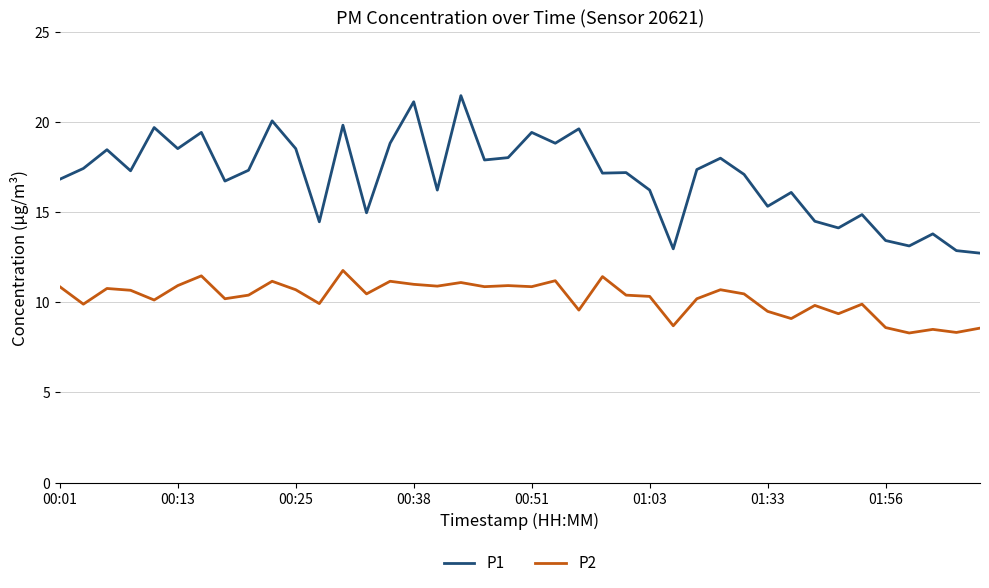

What is the smallest value displayed?

8.3